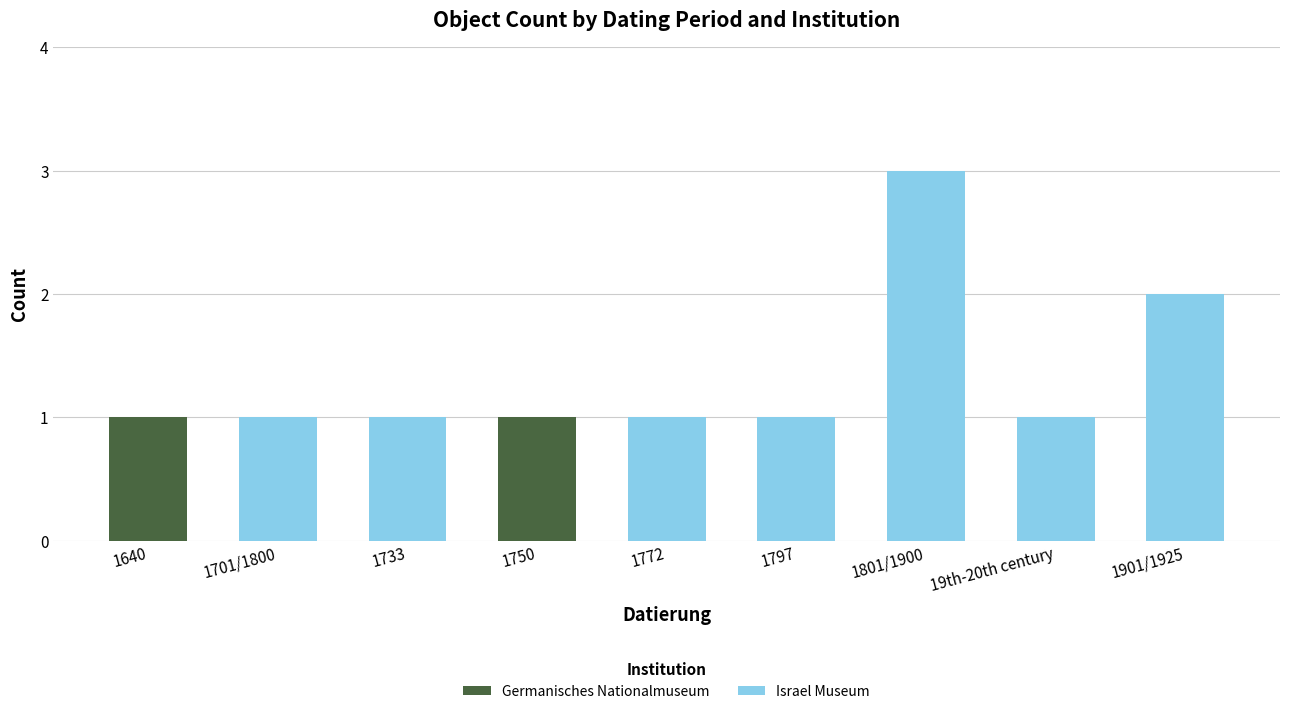

The value of Germanisches Nationalmuseum at 1640 is 2. True or false?

False